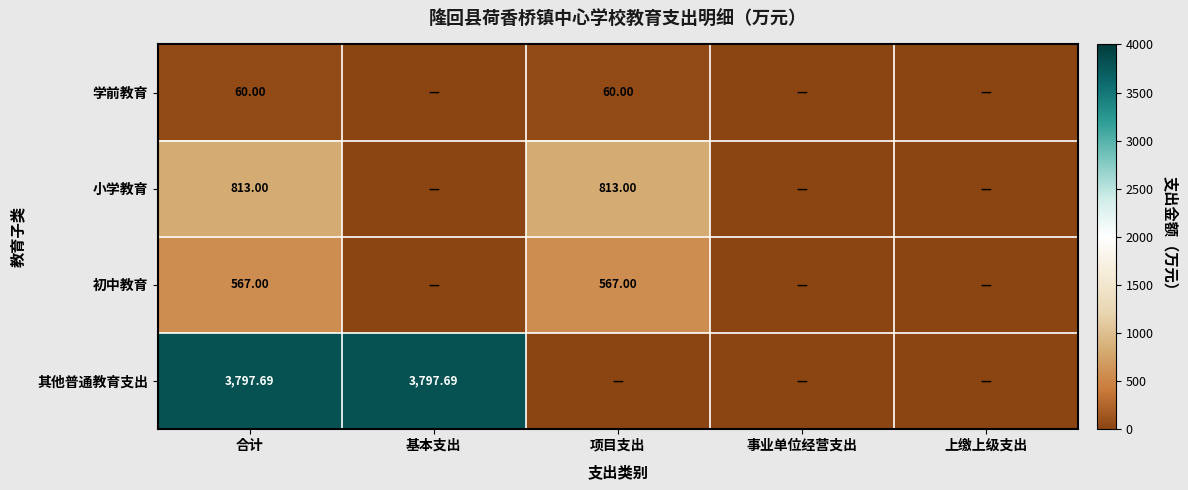

At which category is the sum across all series the highest?

合计